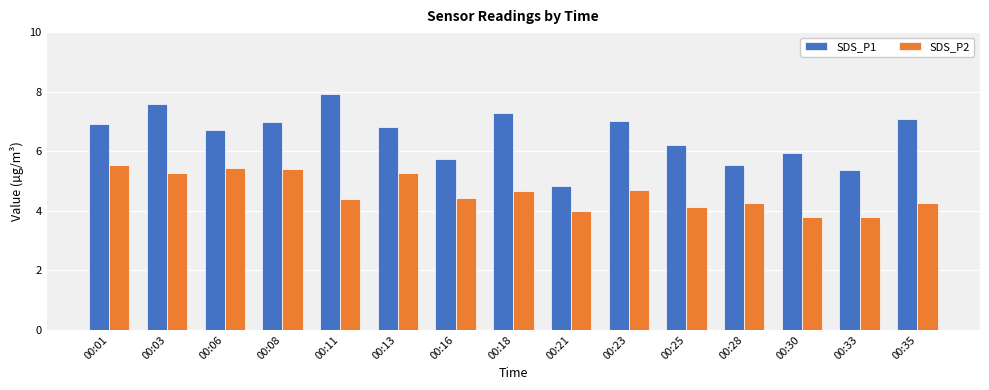

Does the chart contain stacked bars?

No